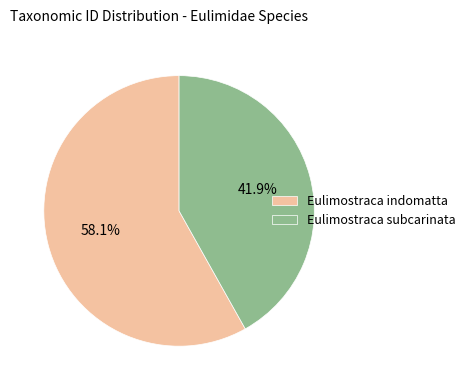

To the nearest percent, what is the difference between the largest and smallest slice percentages?

16%